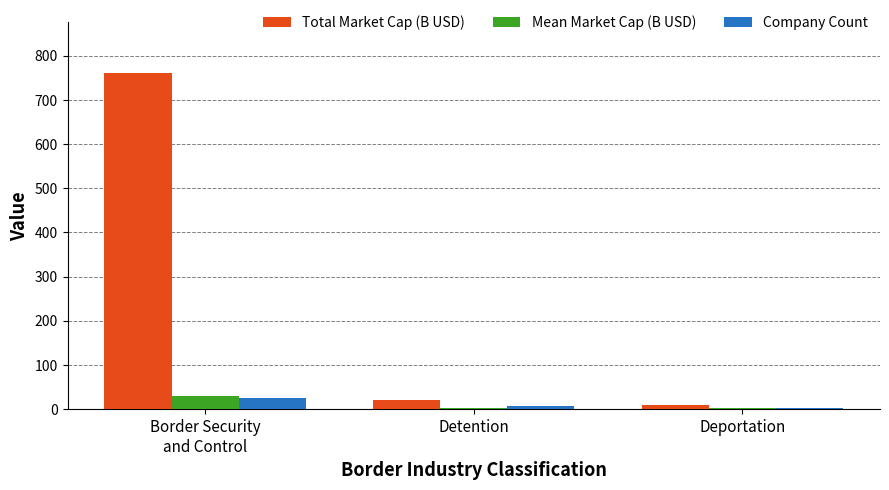

What is the difference between the Mean Market Cap (B USD) values at Deportation and Border Security
and Control?

27.4